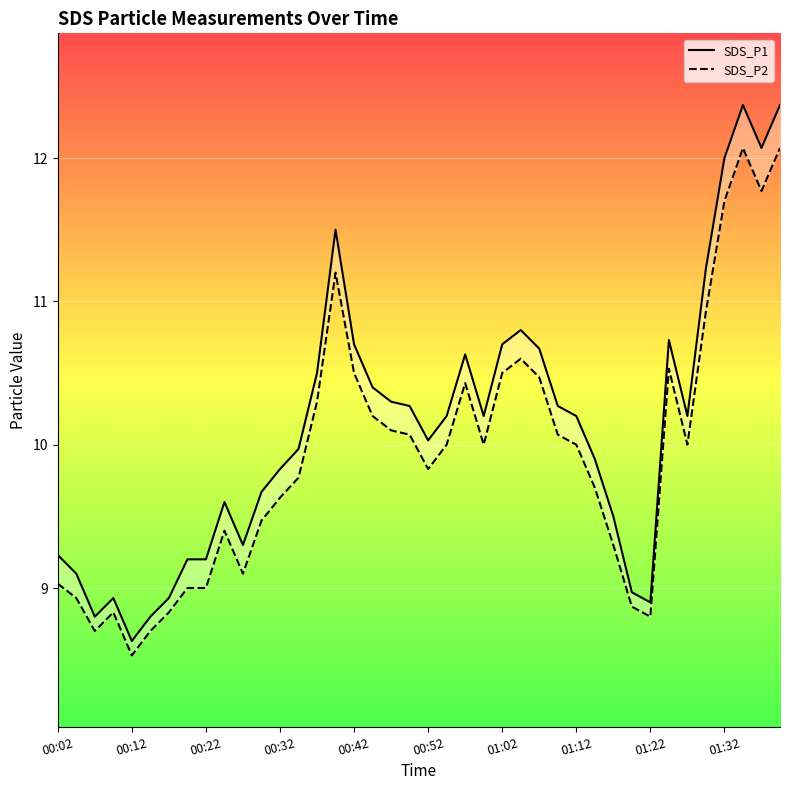

True or false: SDS_P1 and SDS_P2 cross at least once.

False